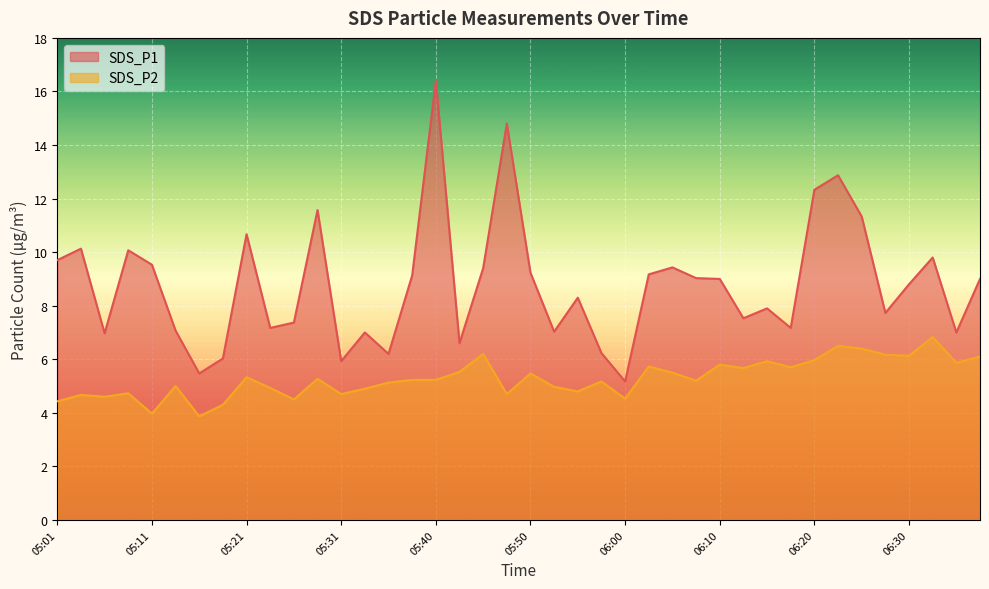

What is the average value of the SDS_P1 series?

8.8